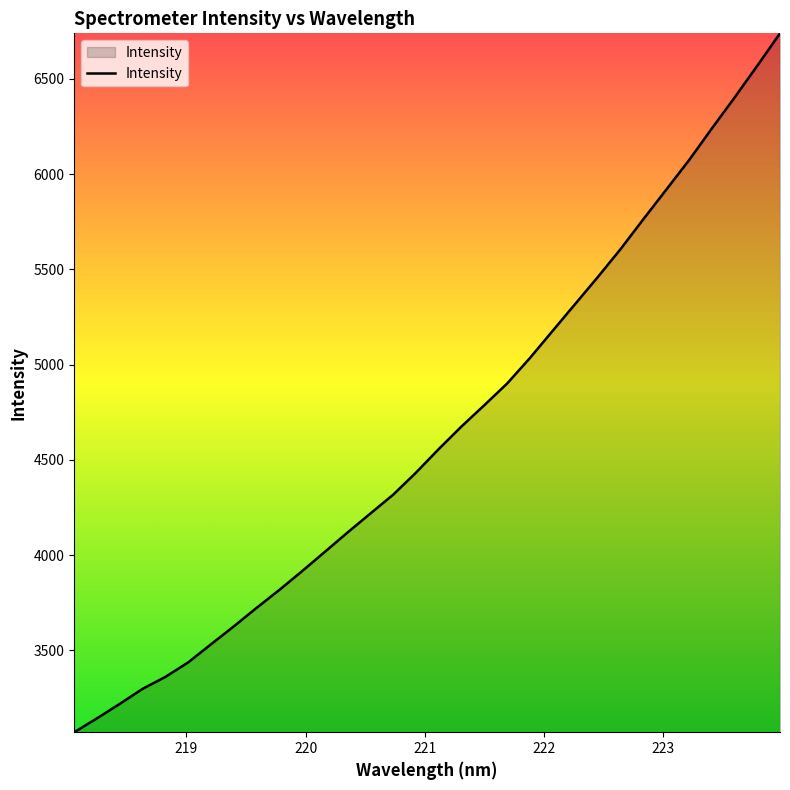

What is the smallest value displayed?

3070.2